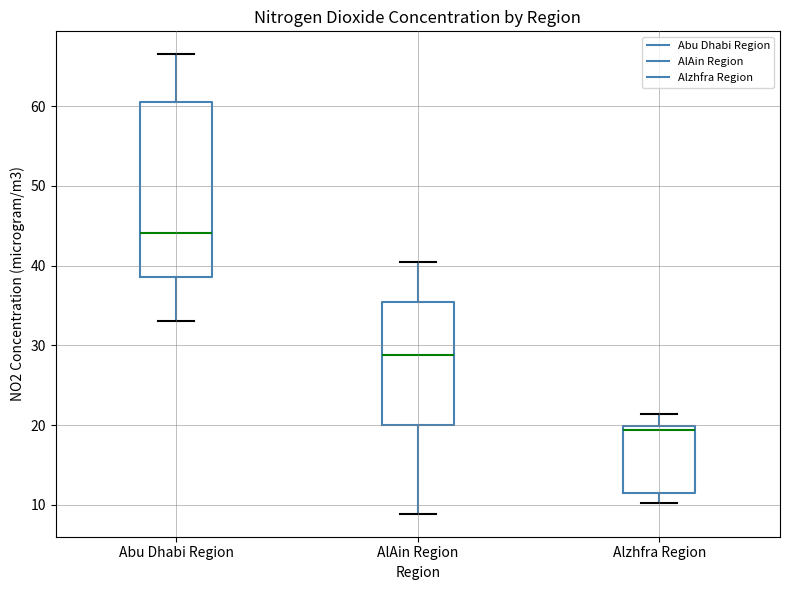

Where is the upper edge of the box for Alzhfra Region on the y-axis? The values are not printed on the chart, so give them approximately, as read against the axis.

20